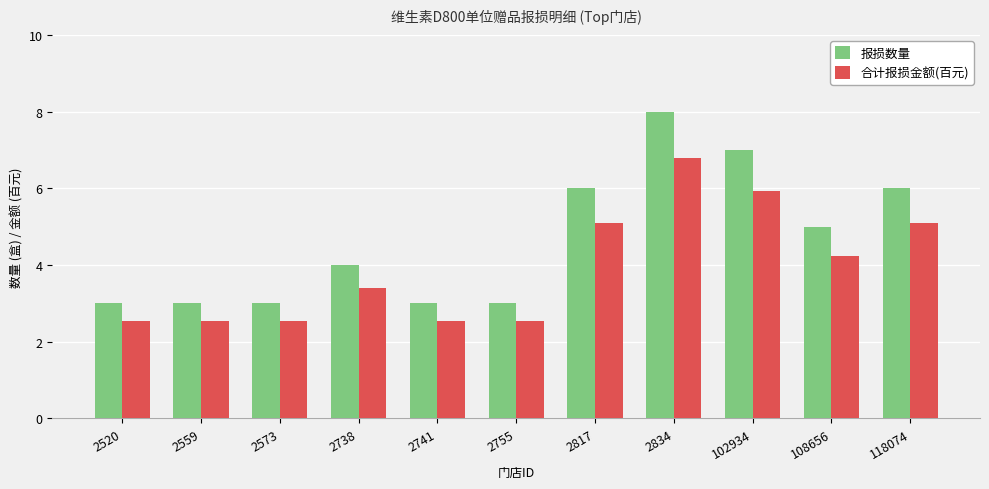

What is the difference between the highest and lowest values at 2755?

0.5